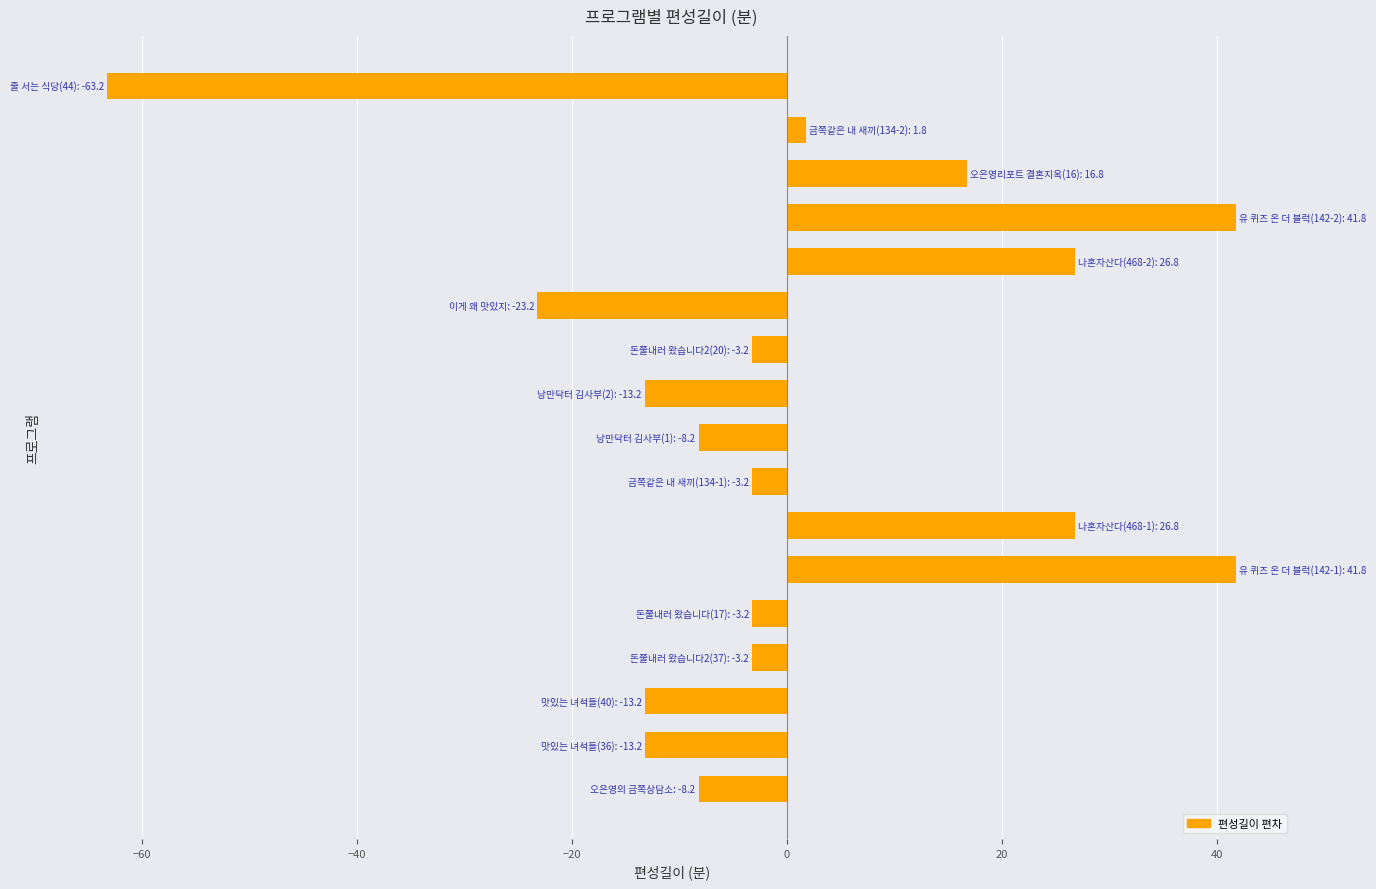

What is the difference between the maximum and minimum values?

105.0